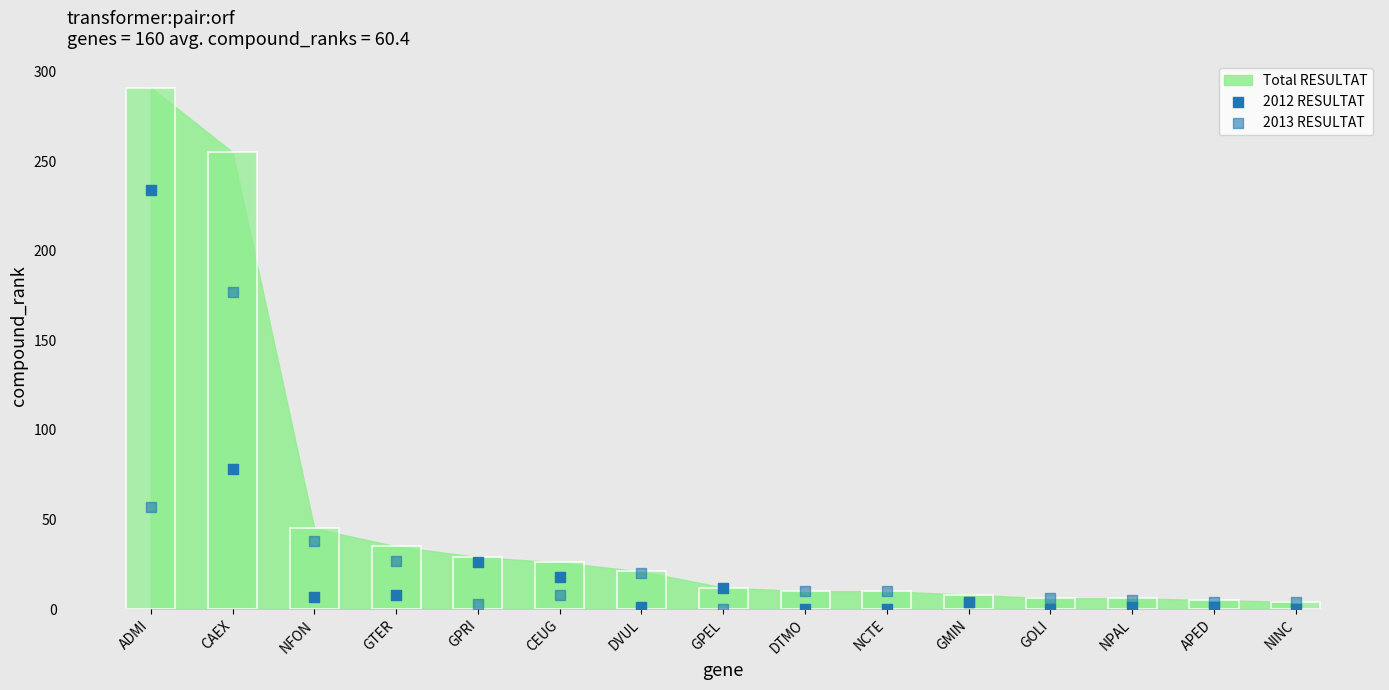

Which series contains the highest Y value?

2012 RESULTAT